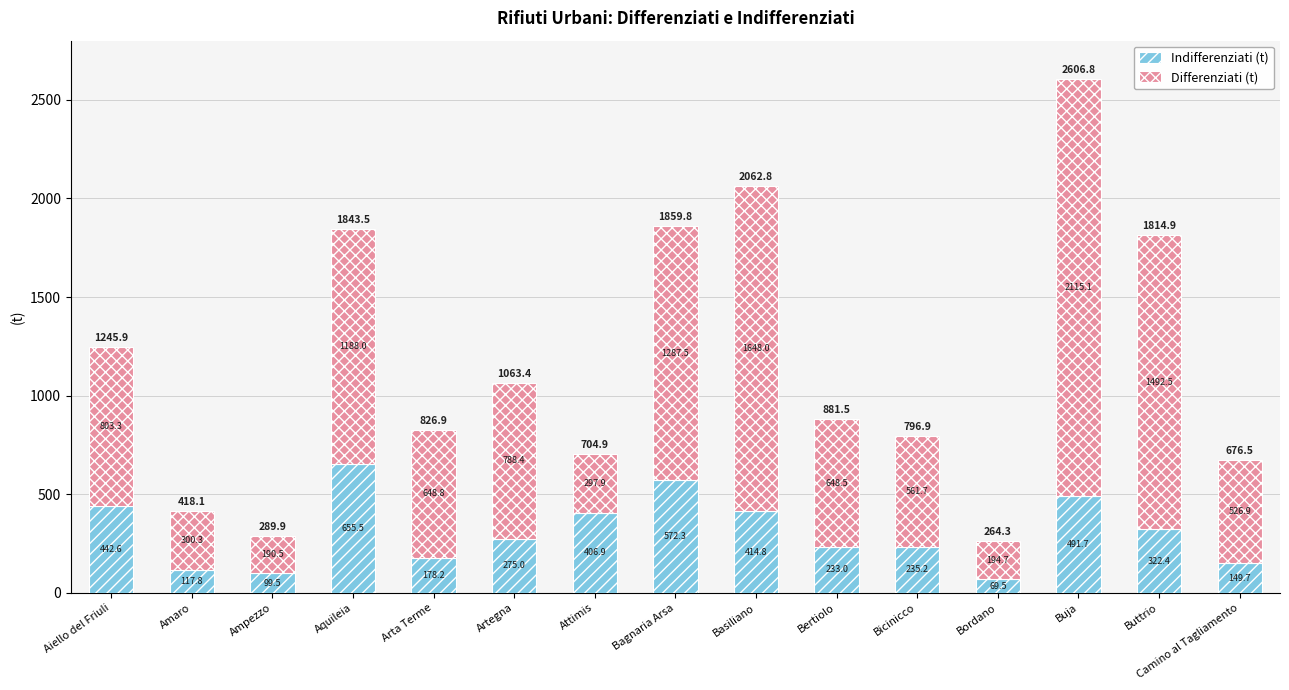

What is the total value across all series at Buttrio?

1814.9